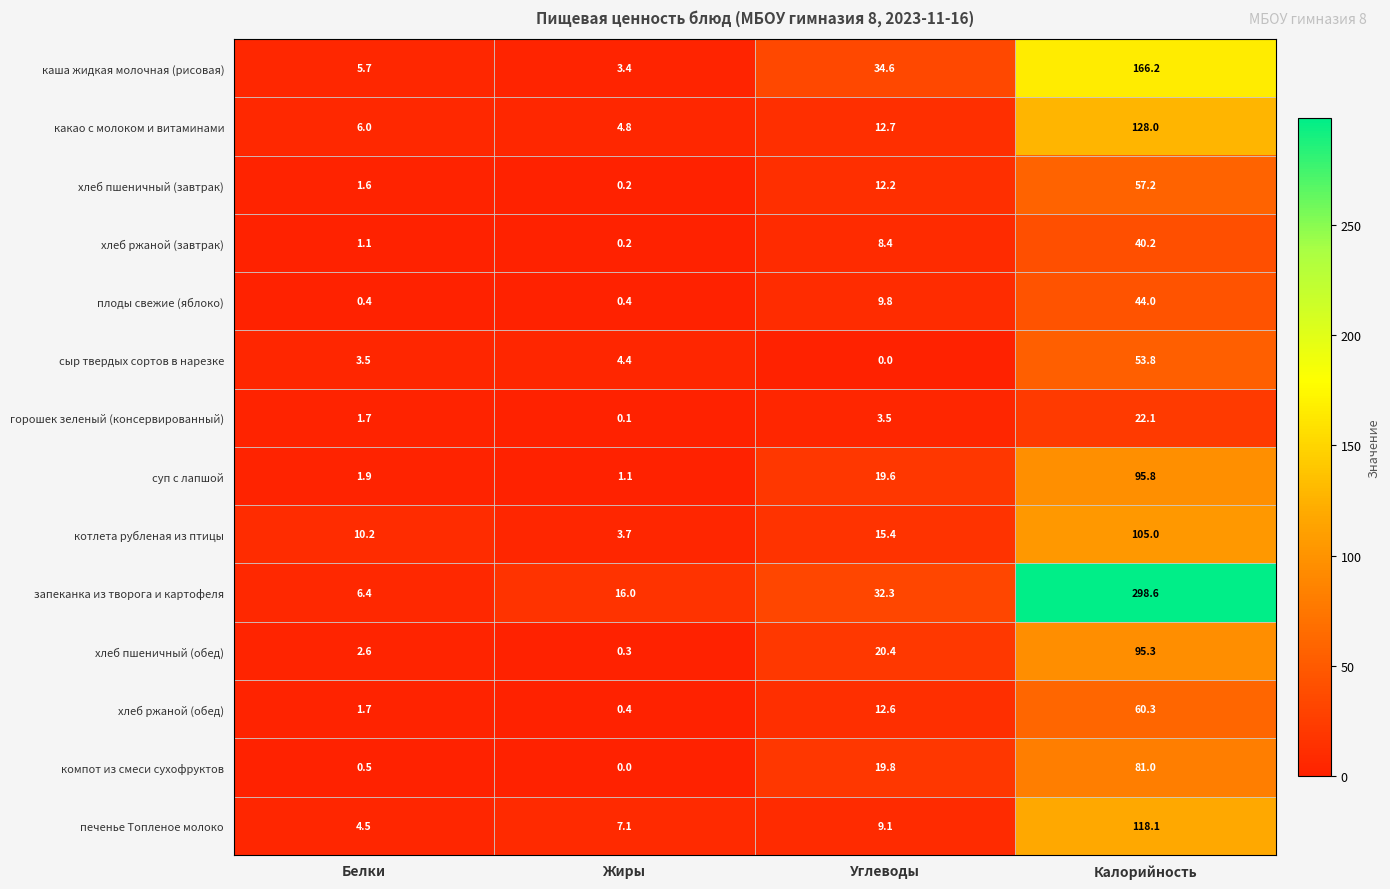

Where is каша жидкая молочная (рисовая) nearest to the value 84?

Углеводы